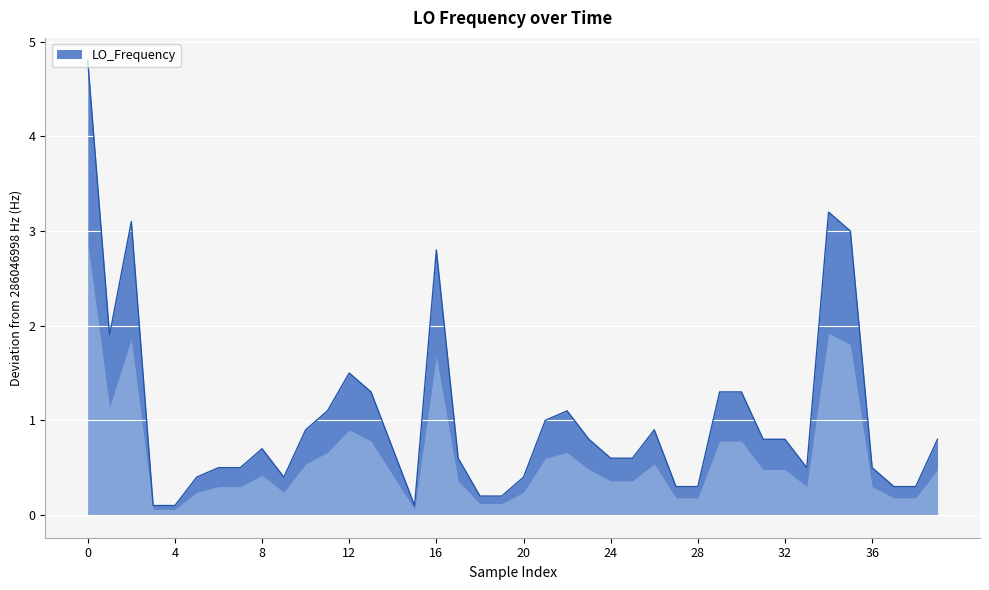

What is the maximum value shown in the chart?

4.8